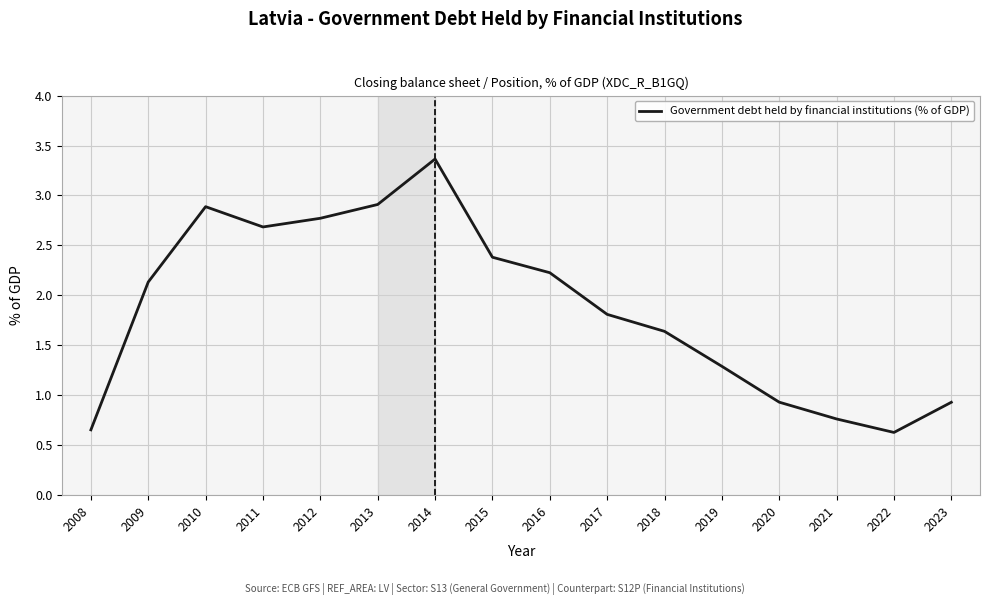

Between 2022 and 2020, which is larger?

2020